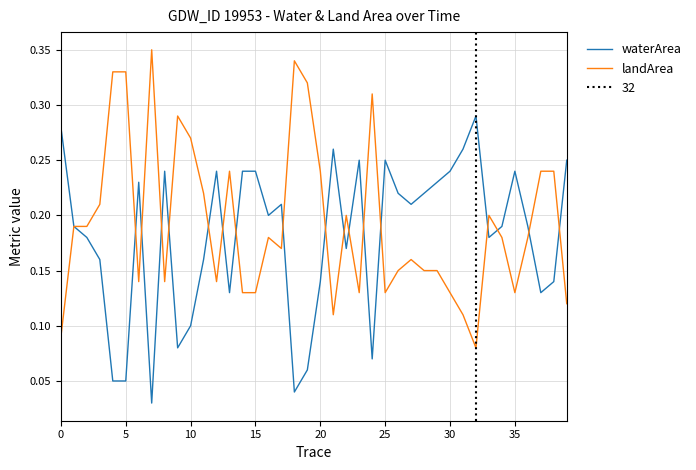

Rank the series at 29 from highest to lowest value.

waterArea, landArea